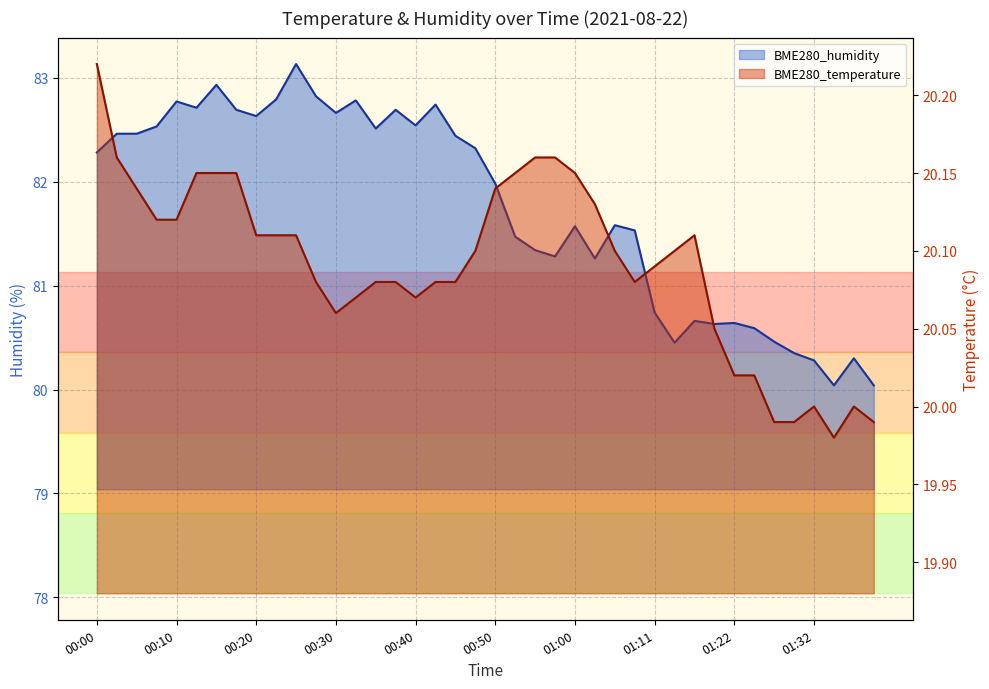

Is it true that BME280_humidity equals 82.3 at 19?

True